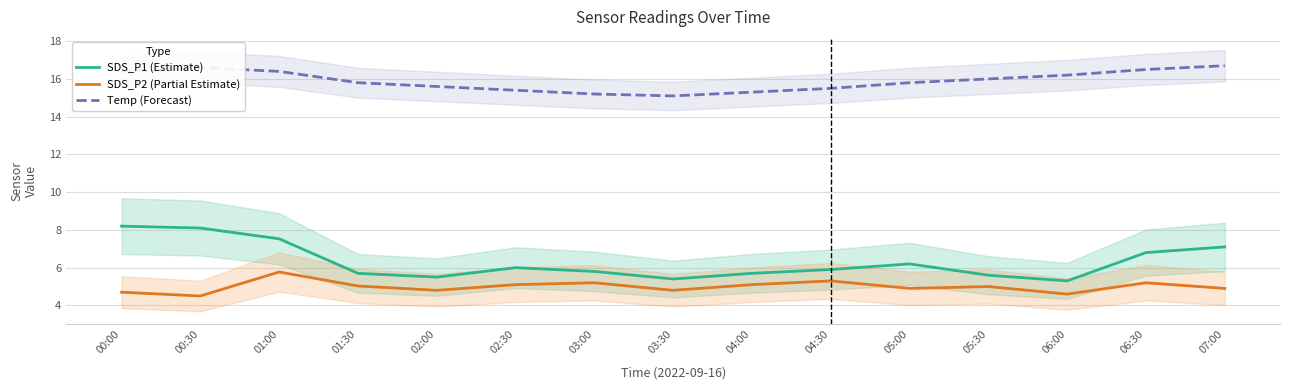

What position from the left is 05:30?

12